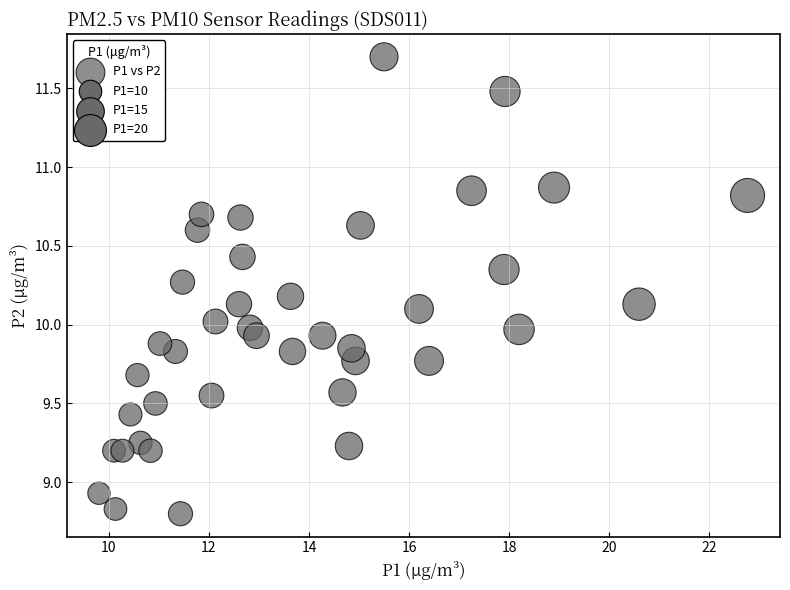

What is the range of Y values (max minus min)?

2.9